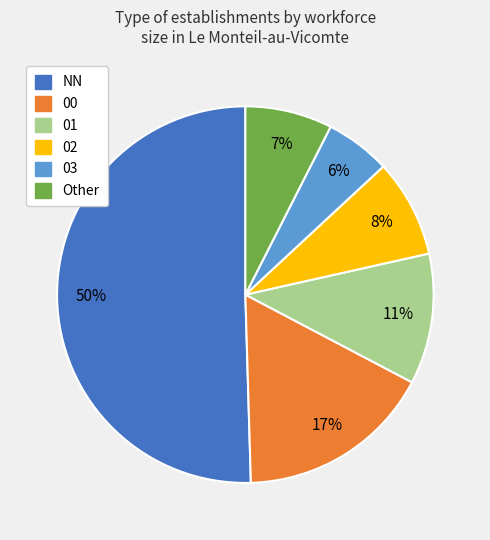

To the nearest percent, what is the average slice percentage?

17%